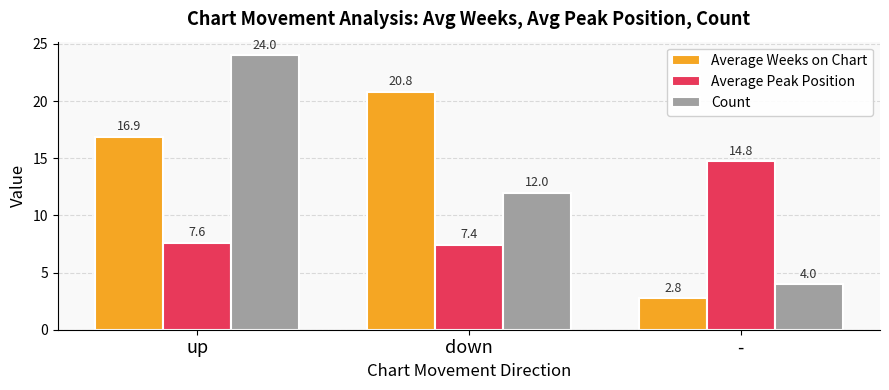

What is the average value of the Count series?

13.3